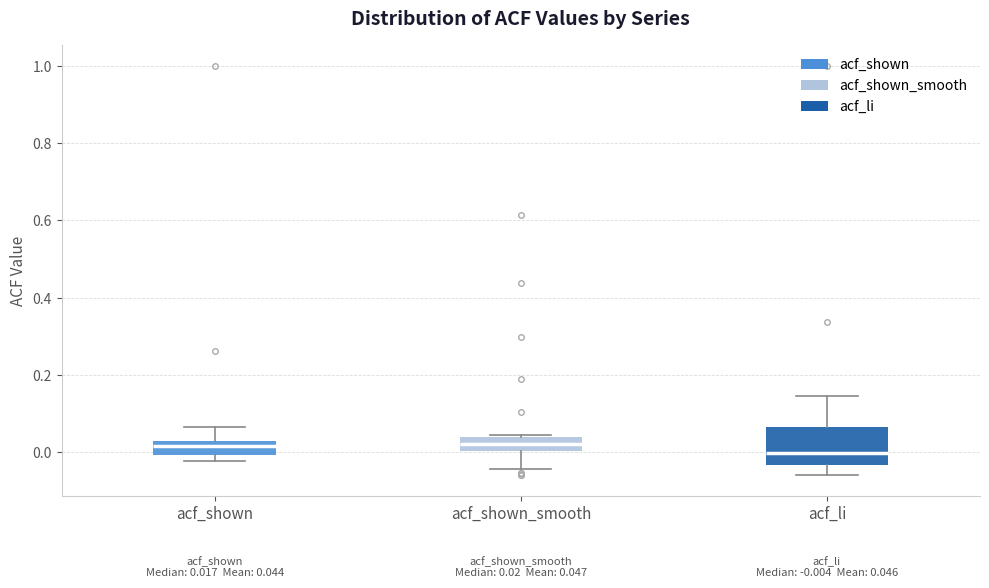

Which box is the tallest, from its lower edge to its upper edge?

acf_li